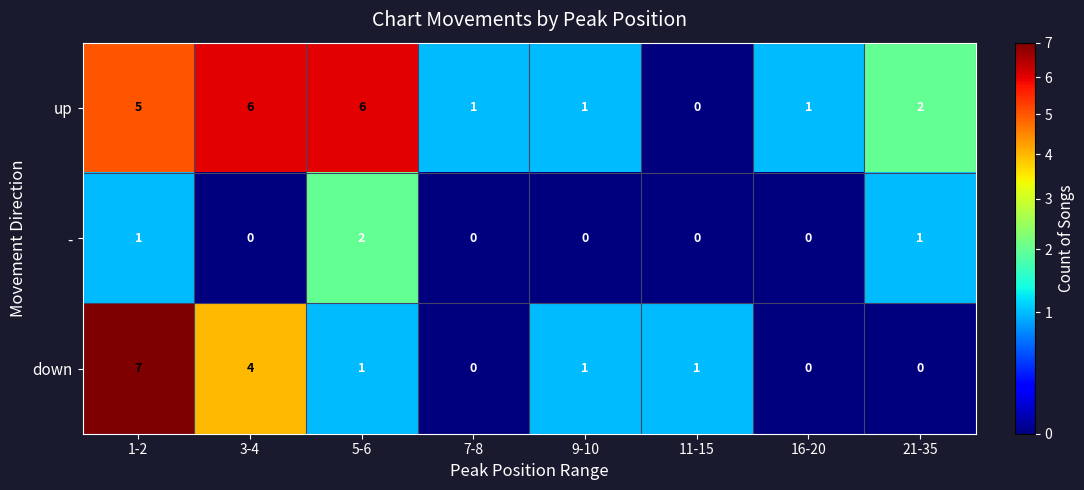

The up series shows 6 at 5-6. True or false?

True